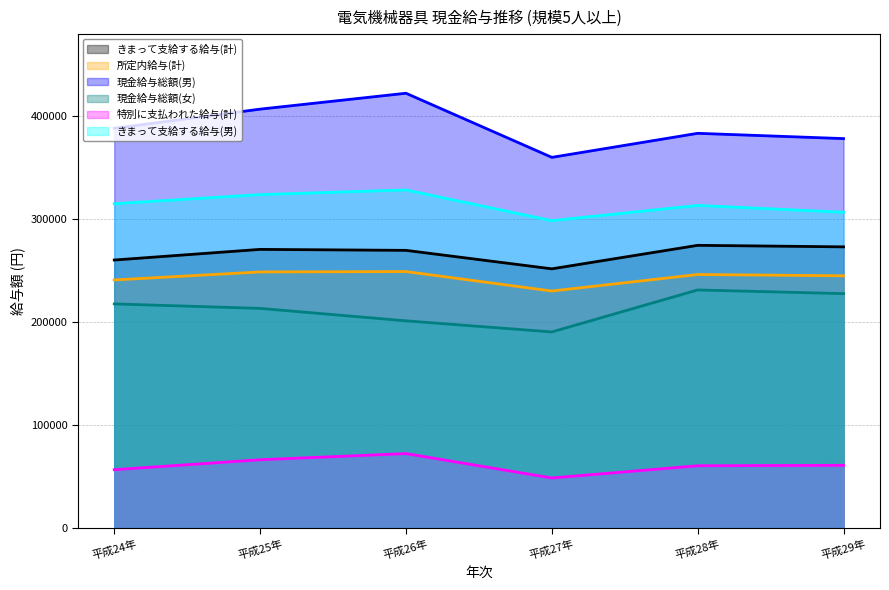

True or false: 所定内給与(計) and きまって支給する給与(計) intersect in this chart.

False